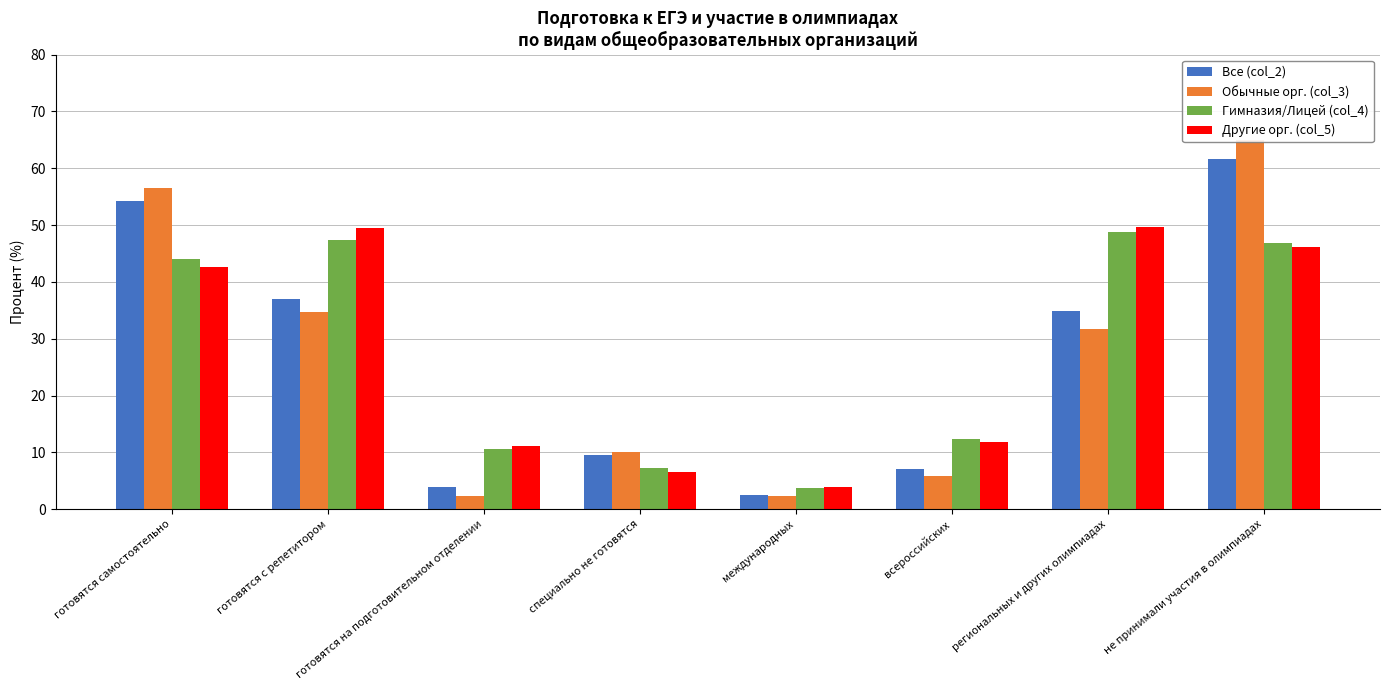

Which series has the largest range (max minus min)?

Обычные орг. (col_3)